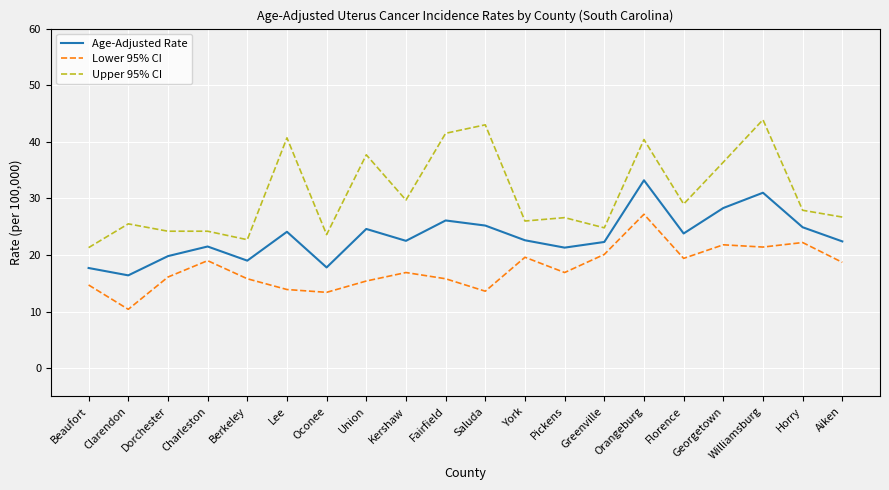

Which series has the largest range (max minus min)?

Upper 95% CI